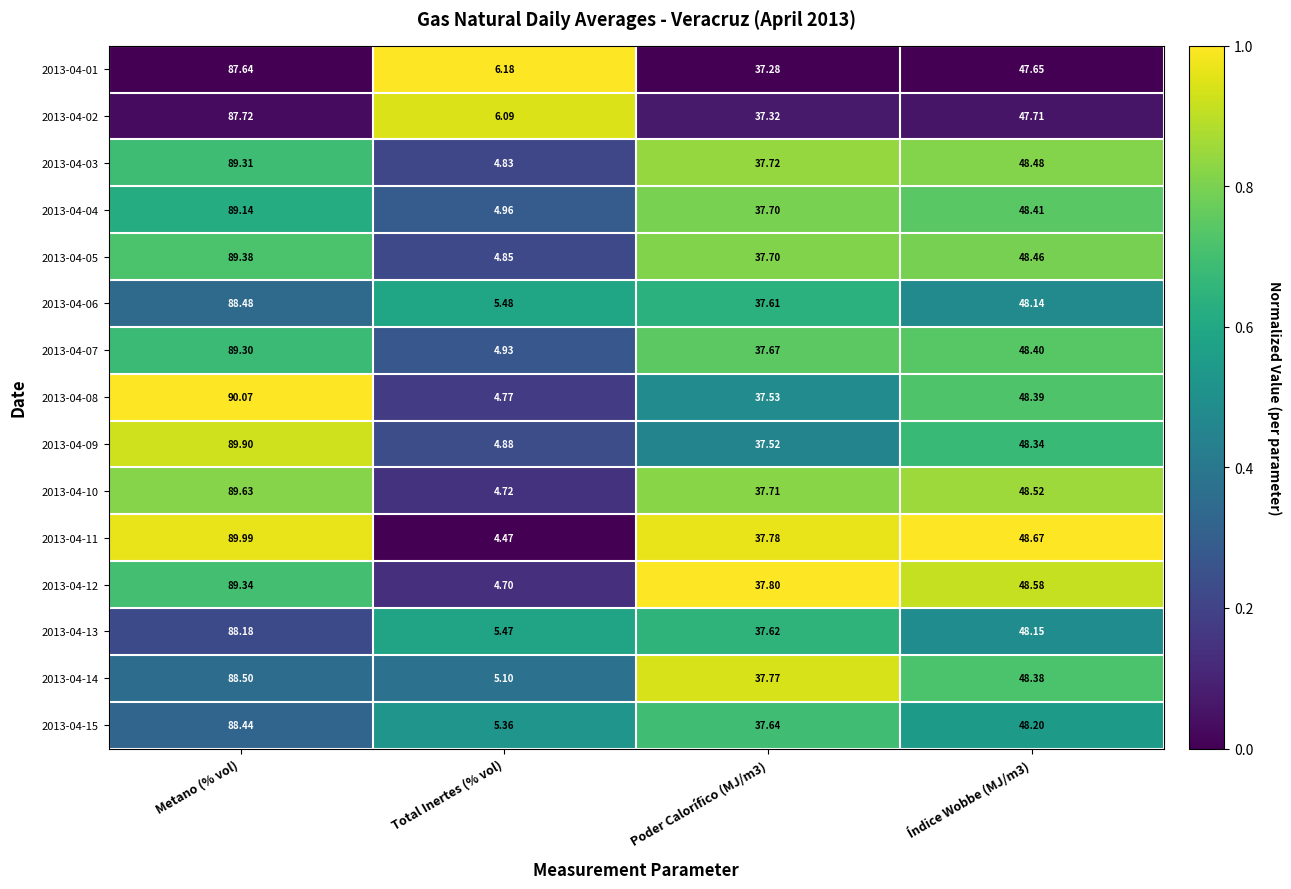

At which category does the chart reach its peak across all series?

Metano (% vol)